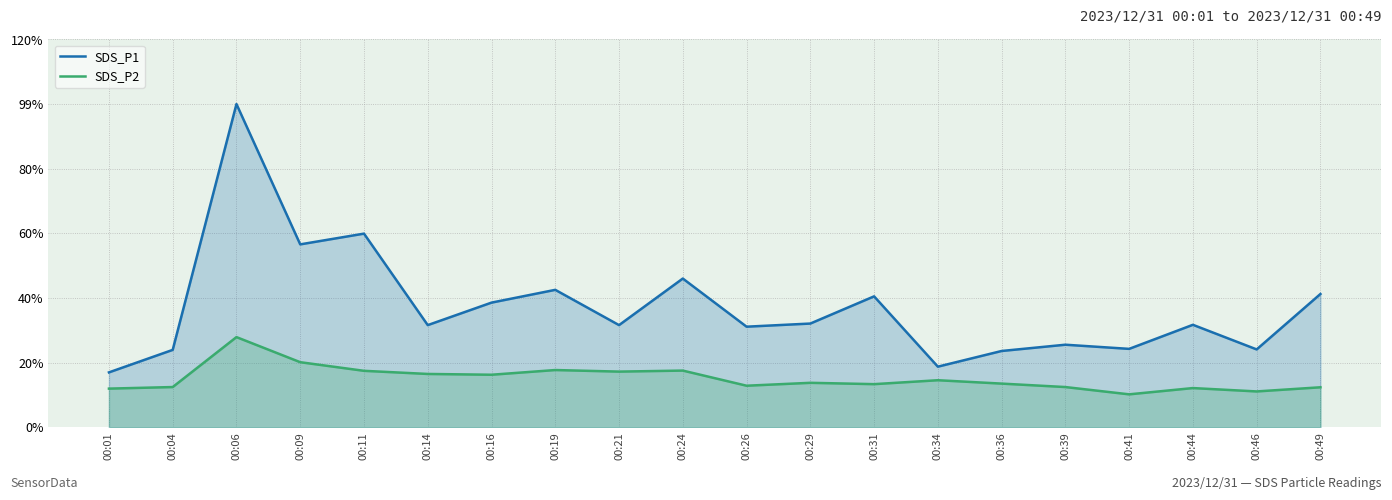

Does the chart display data point markers on the line(s)?

No